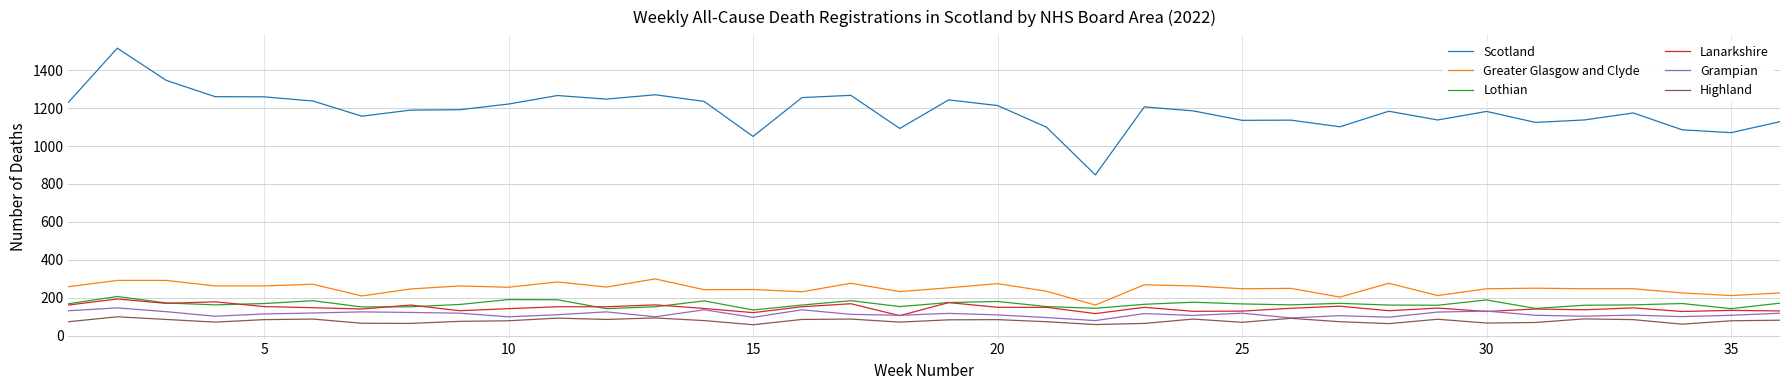

Which series has the widest spread of values?

Scotland